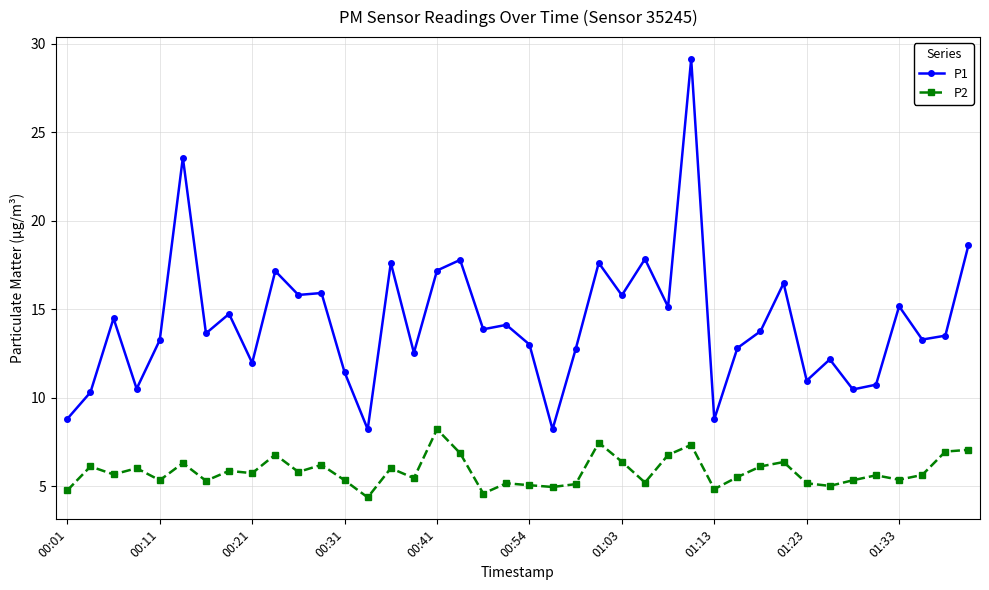

What is the average value of the P2 series?

5.8